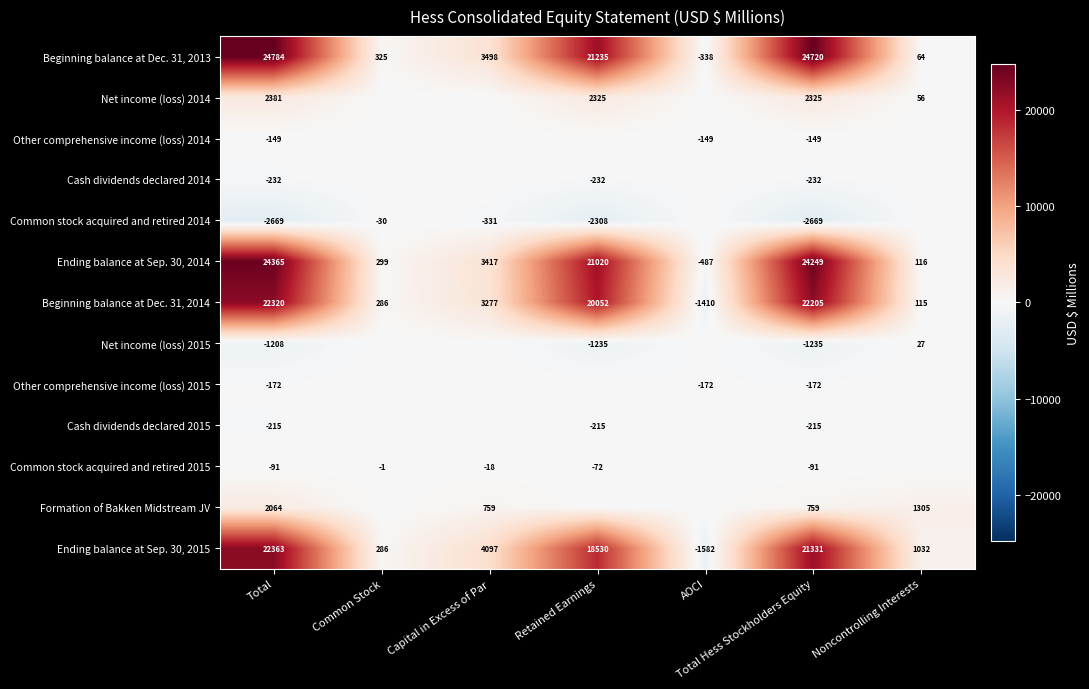

What is the sum of the Common stock acquired and retired 2014 values at Total Hess Stockholders Equity and Retained Earnings?

-4977